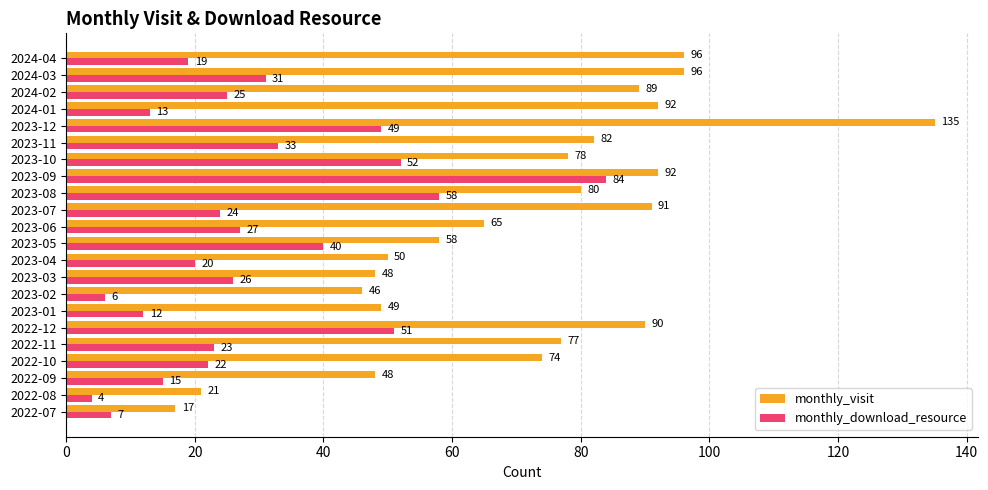

What is the sum of all monthly_download_resource values?

641